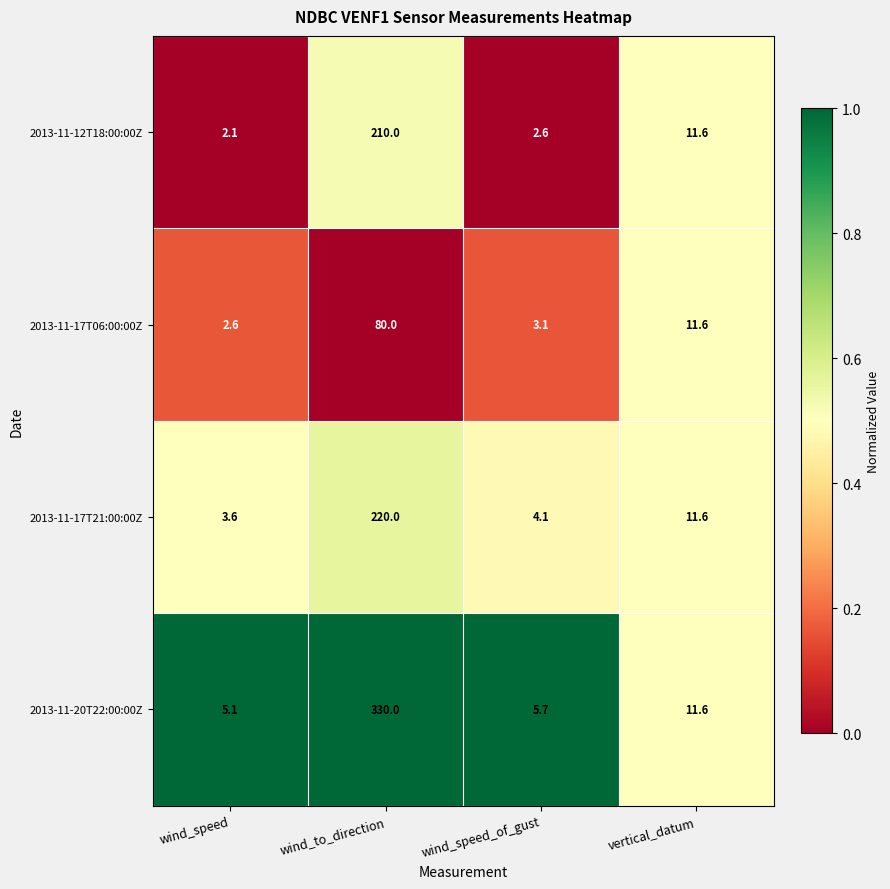

Which series changed the most between wind_speed and wind_speed_of_gust?

2013-11-20T22:00:00Z